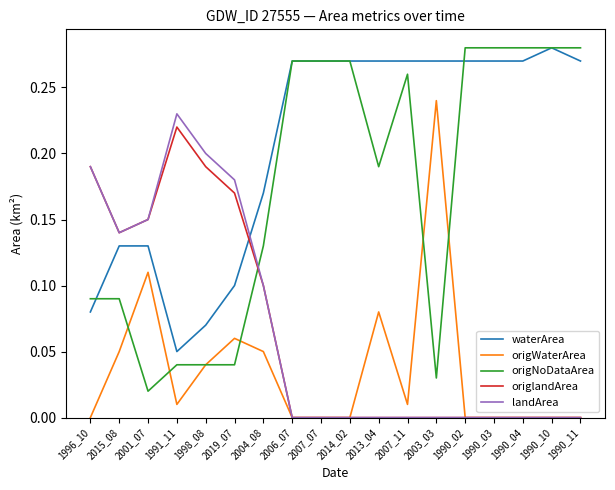

Which series has the largest range (max minus min)?

origNoDataArea